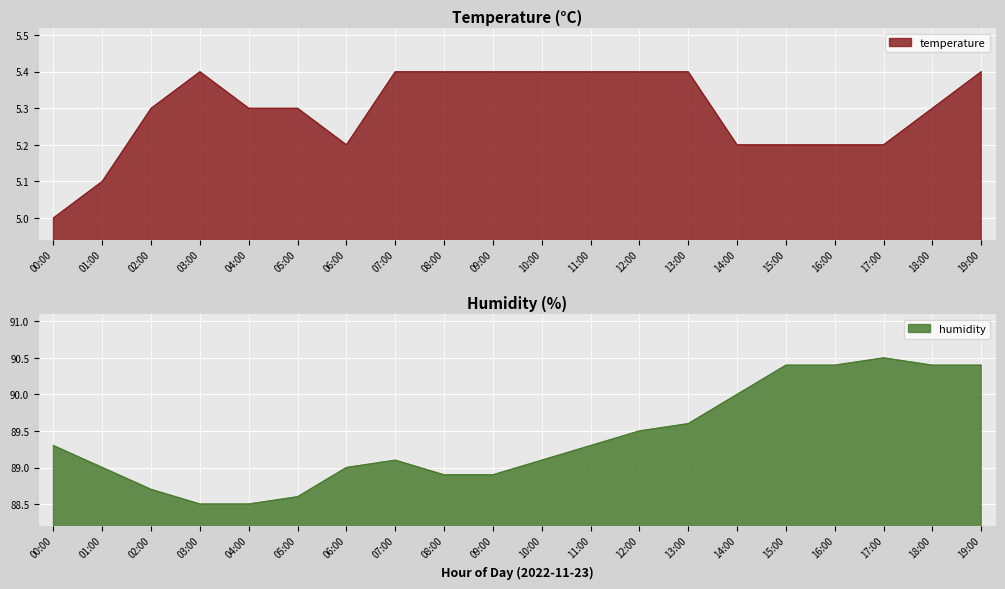

Where is the first local maximum for temperature?

03:00